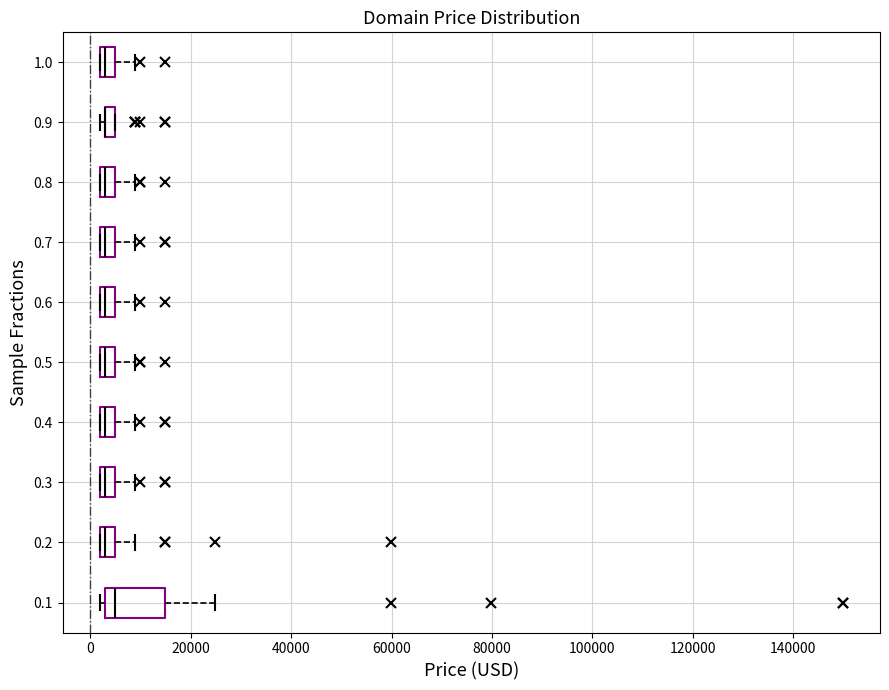

Which box is the widest, from its left edge to its right edge?

0.1